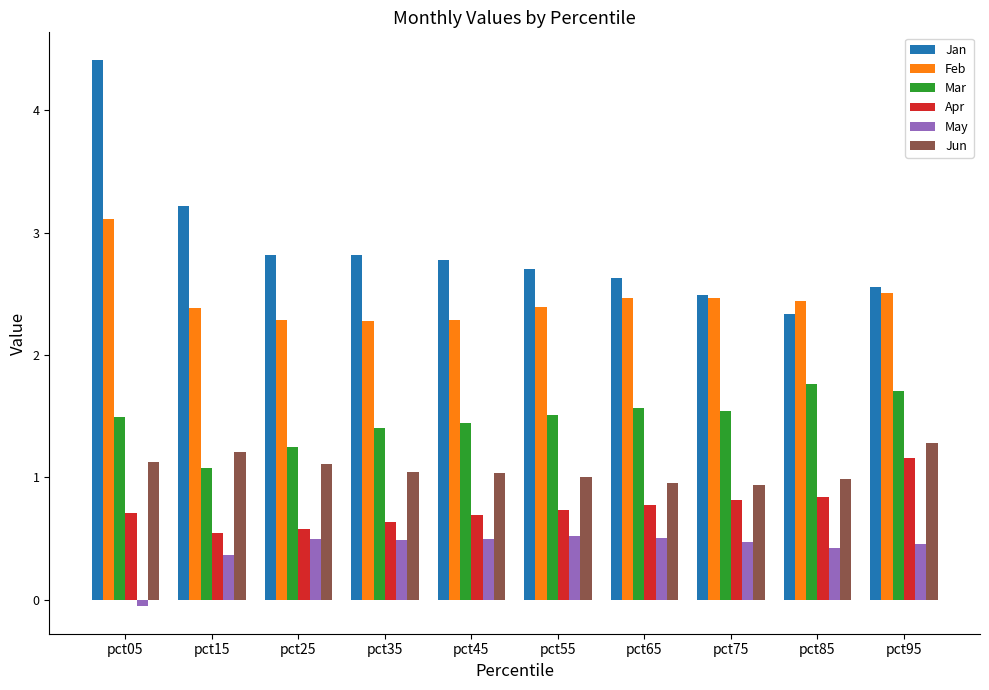

What is the average value of the Jan series?

2.9